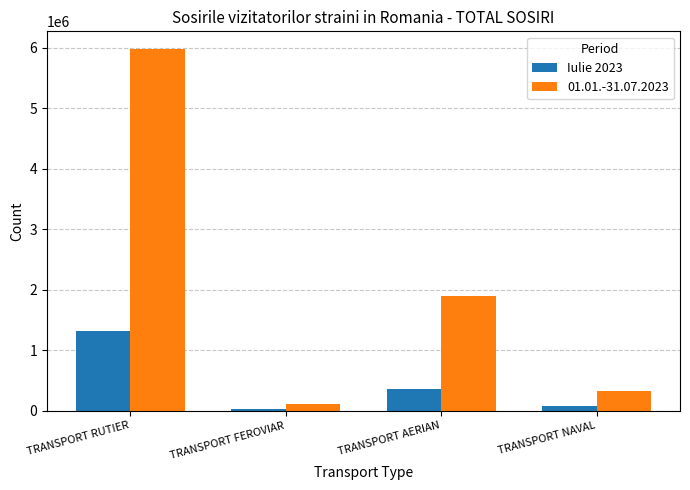

The value of 01.01.-31.07.2023 at TRANSPORT NAVAL is 318254. True or false?

True